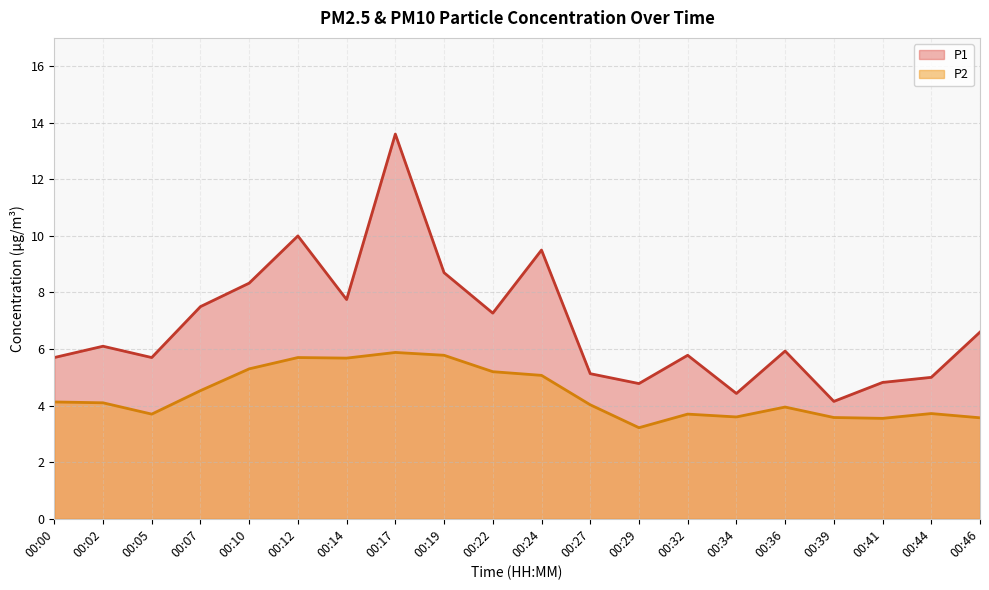

At which category does the chart reach its minimum across all series?

00:29